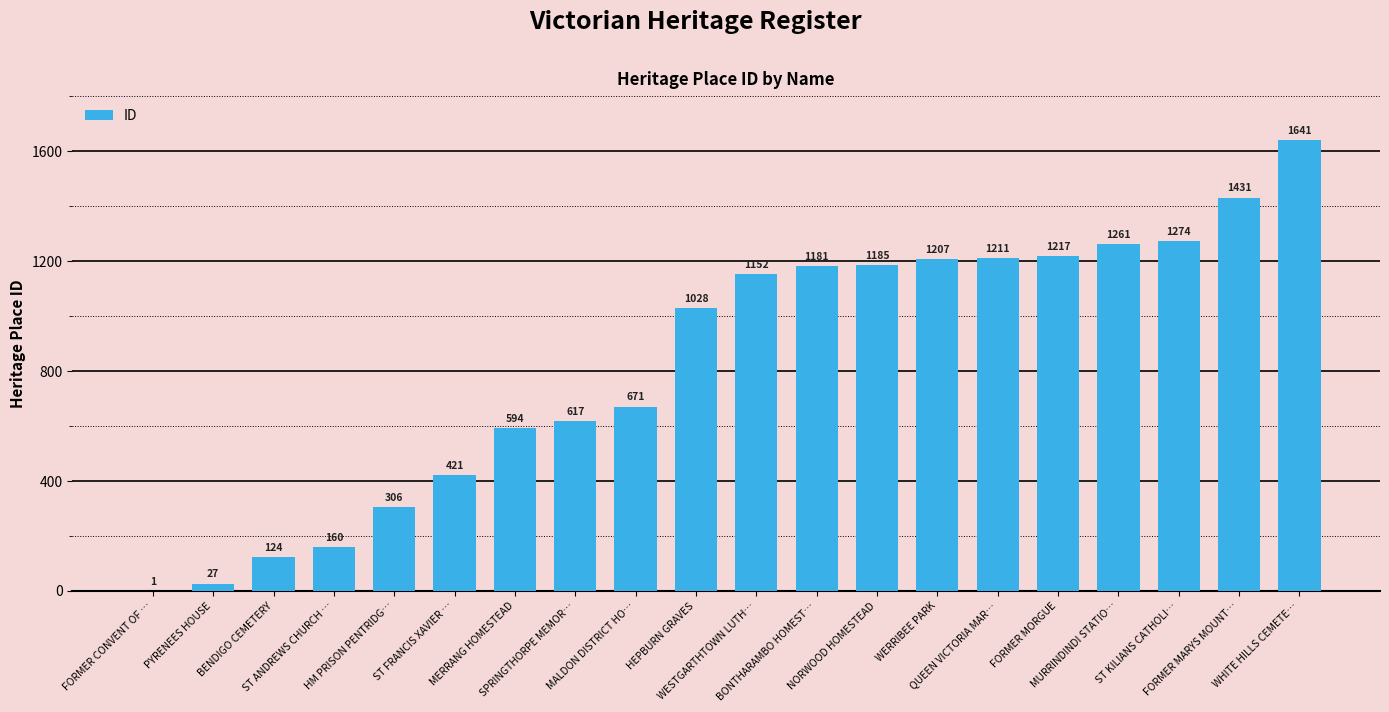

Reading left to right, what are all the values shown in this chart?

FORMER CONVENT OF …=1	PYRENEES HOUSE=27	BENDIGO CEMETERY=124	ST ANDREWS CHURCH …=160	HM PRISON PENTRIDG…=306	ST FRANCIS XAVIER …=421	MERRANG HOMESTEAD=594	SPRINGTHORPE MEMOR…=617	MALDON DISTRICT HO…=671	HEPBURN GRAVES=1028	WESTGARTHTOWN LUTH…=1152	BONTHARAMBO HOMEST…=1181	NORWOOD HOMESTEAD=1185	WERRIBEE PARK=1207	QUEEN VICTORIA MAR…=1211	FORMER MORGUE=1217	MURRINDINDI STATIO…=1261	ST KILIANS CATHOLI…=1274	FORMER MARYS MOUNT…=1431	WHITE HILLS CEMETE…=1641